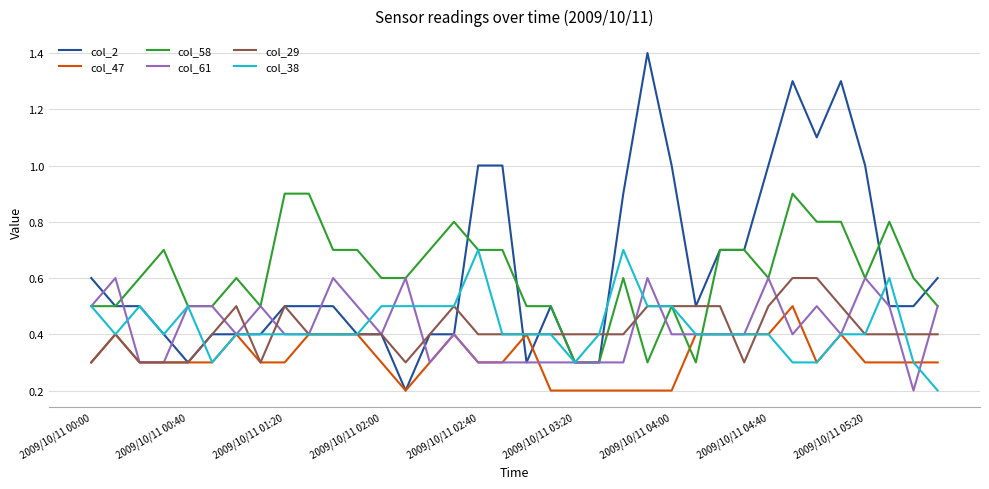

Which series has the largest range (max minus min)?

col_2